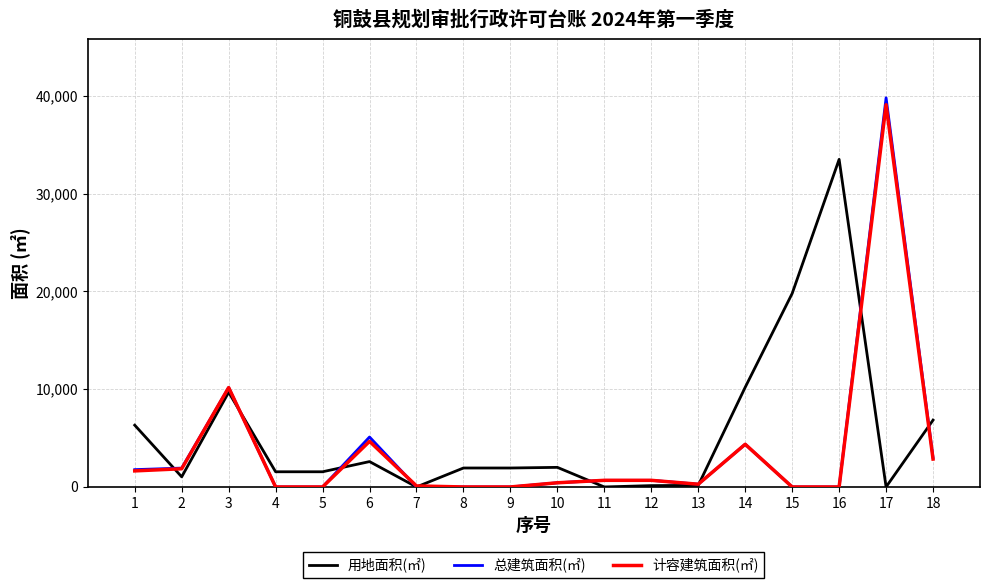

Is this an area chart (filled region under the line)?

No